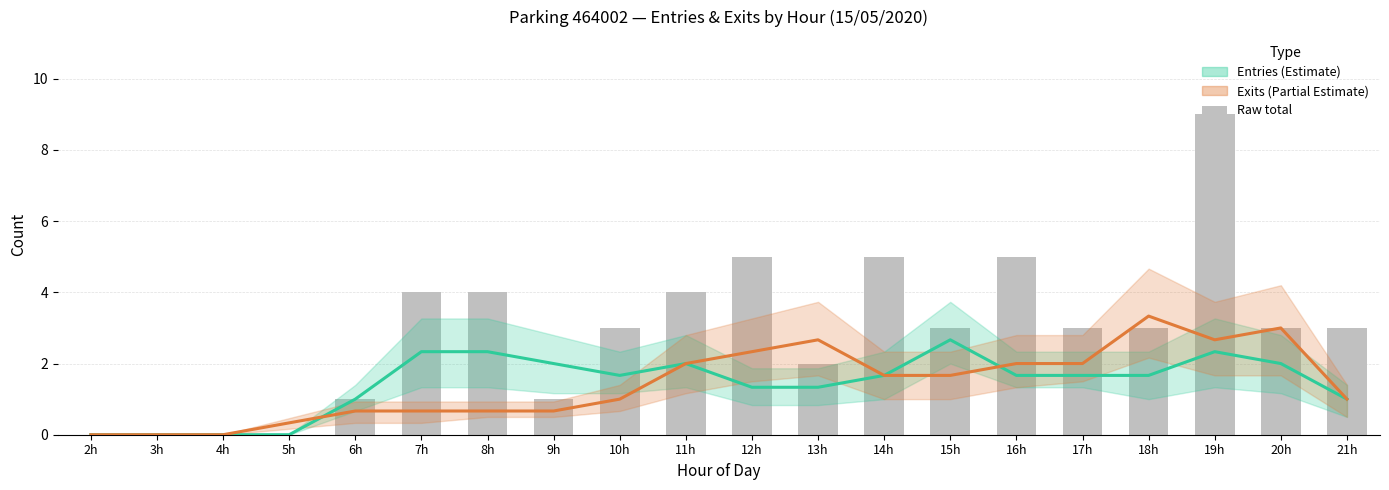

At which category is the sum across all series the highest?

19h